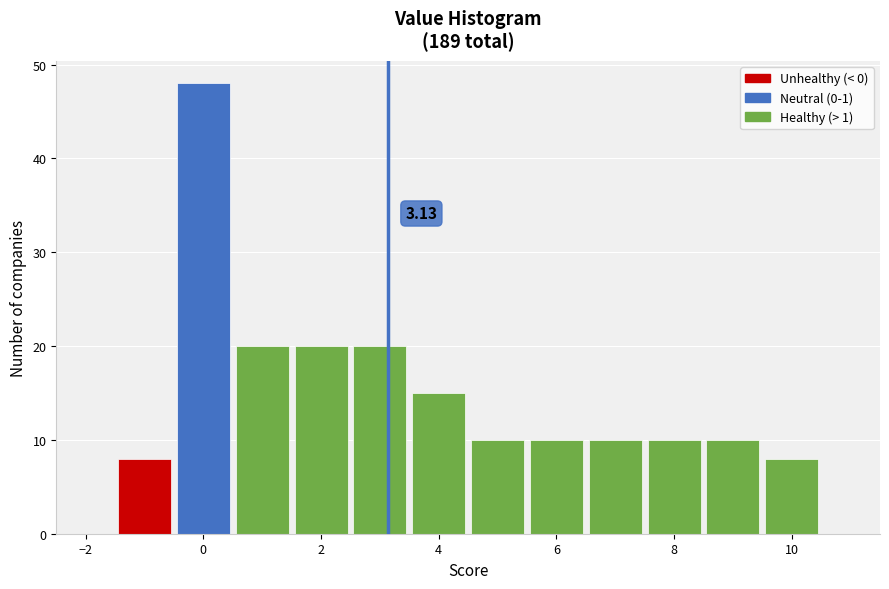

Which range on the x-axis has the tallest bar?

-0.5 to 0.5